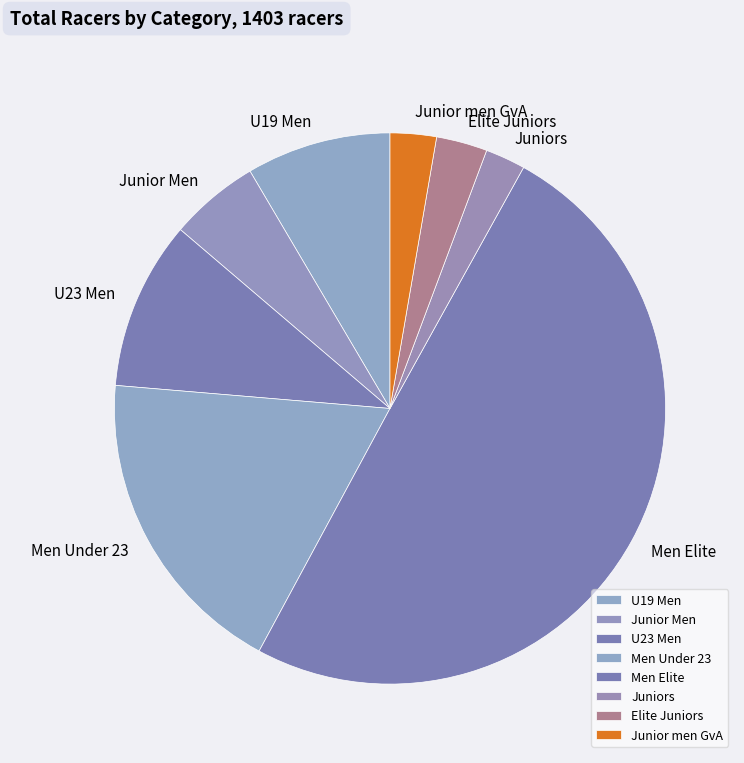

Do U19 Men and U23 Men together represent more than half of the pie?

No